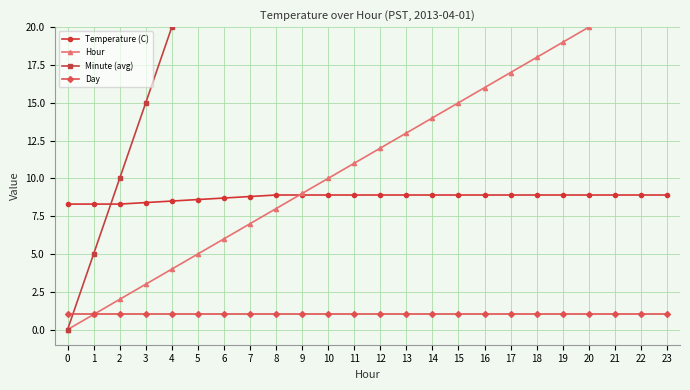

Rank the series by their maximum value, from lowest to highest.

Day, Temperature (C), Hour, Minute (avg)